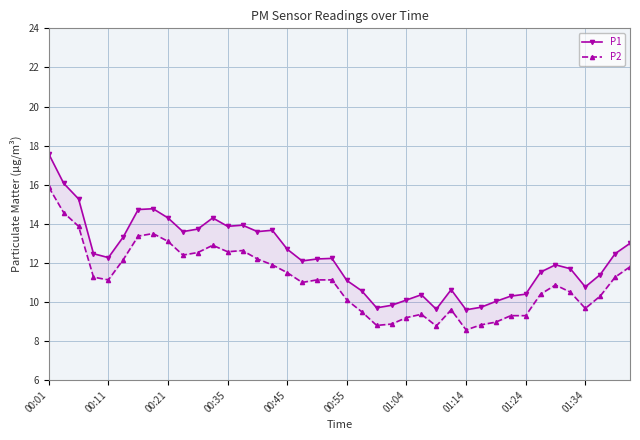

True or false: P1 and P2 cross at least once.

False